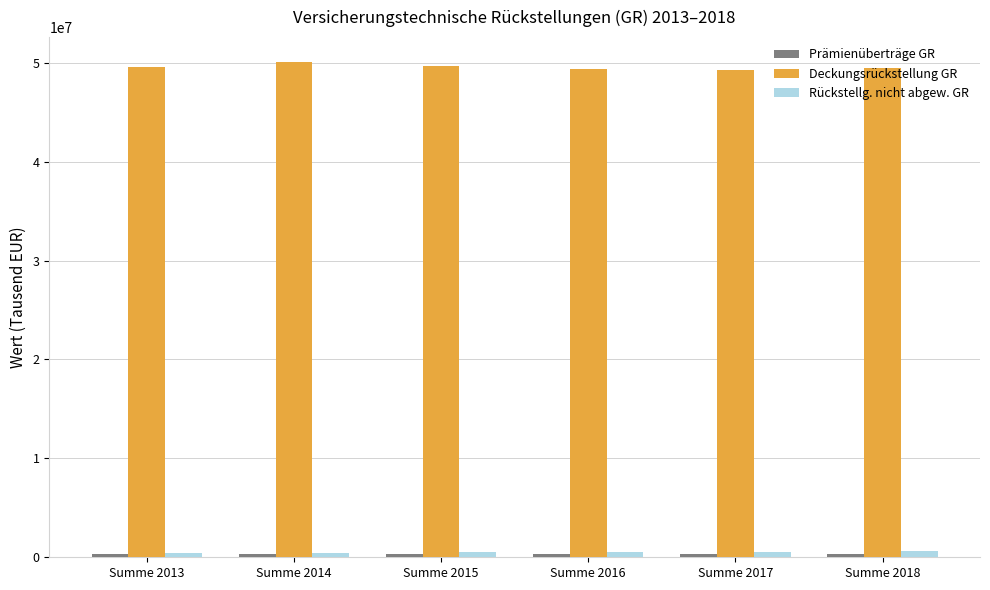

The value of Deckungsrückstellung GR at Summe 2015 is 49653232. True or false?

True